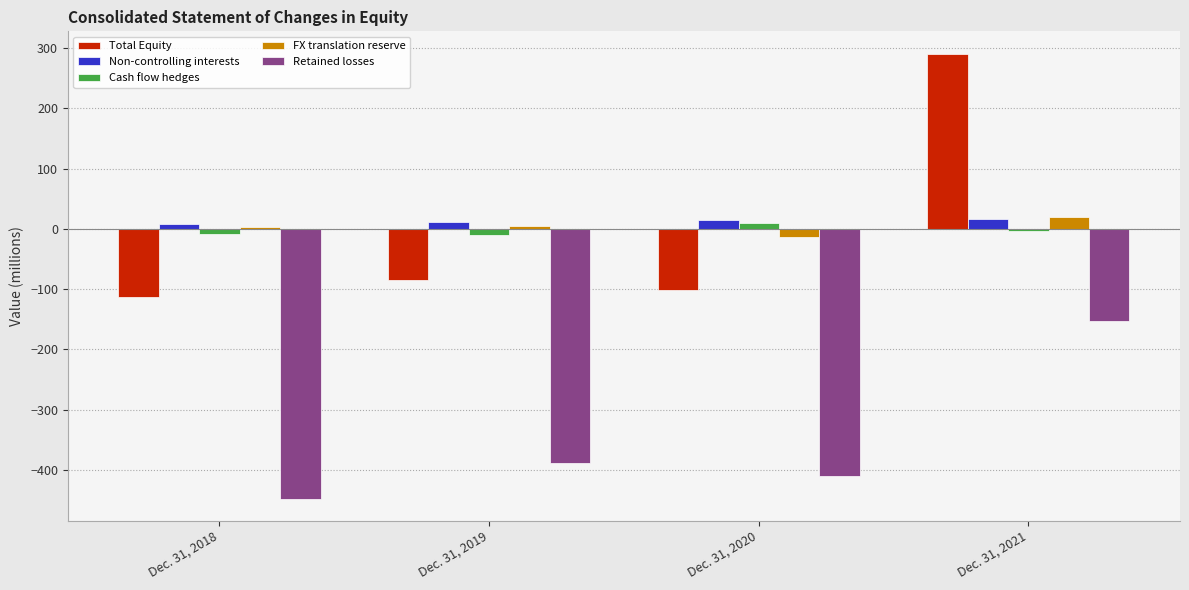

Read the Total Equity value at Dec. 31, 2020.

-101